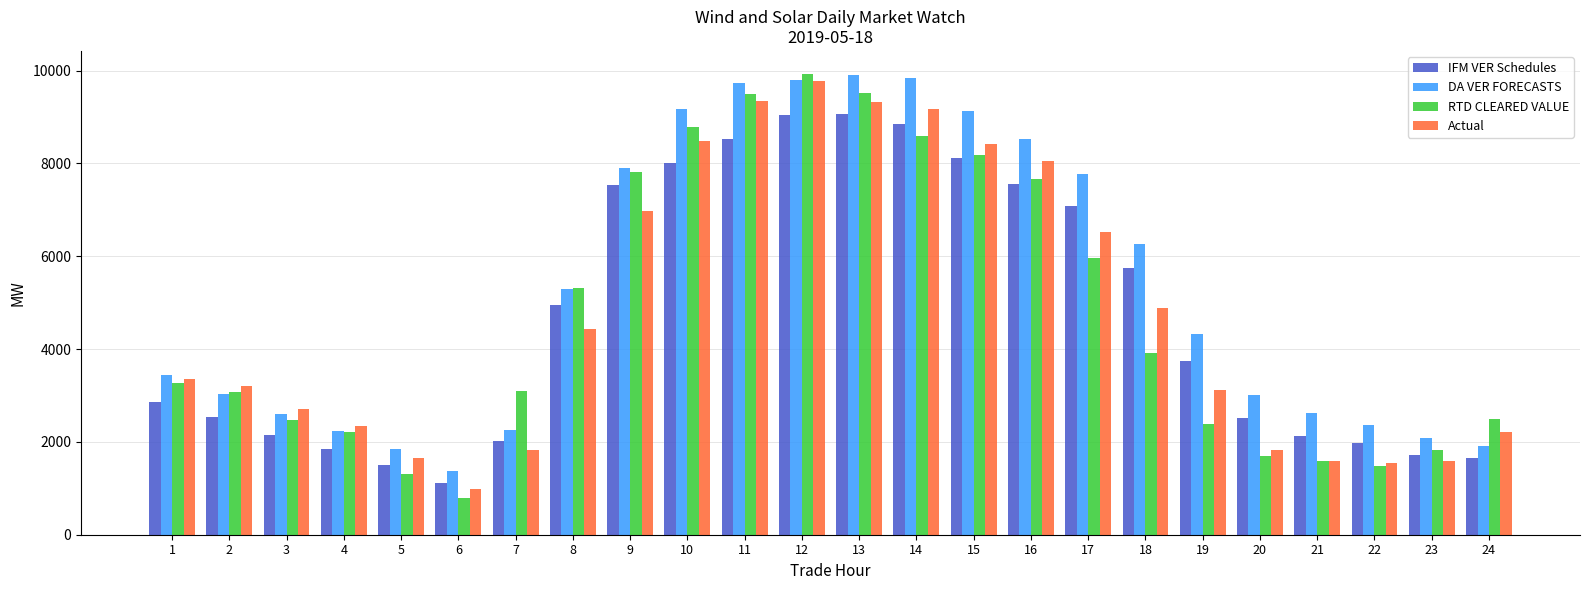

Where does the DA VER FORECASTS series first go above 4315?

8